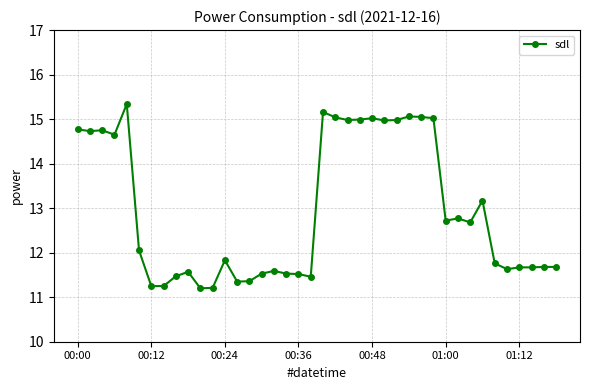

Does the chart display data point markers on the line(s)?

Yes